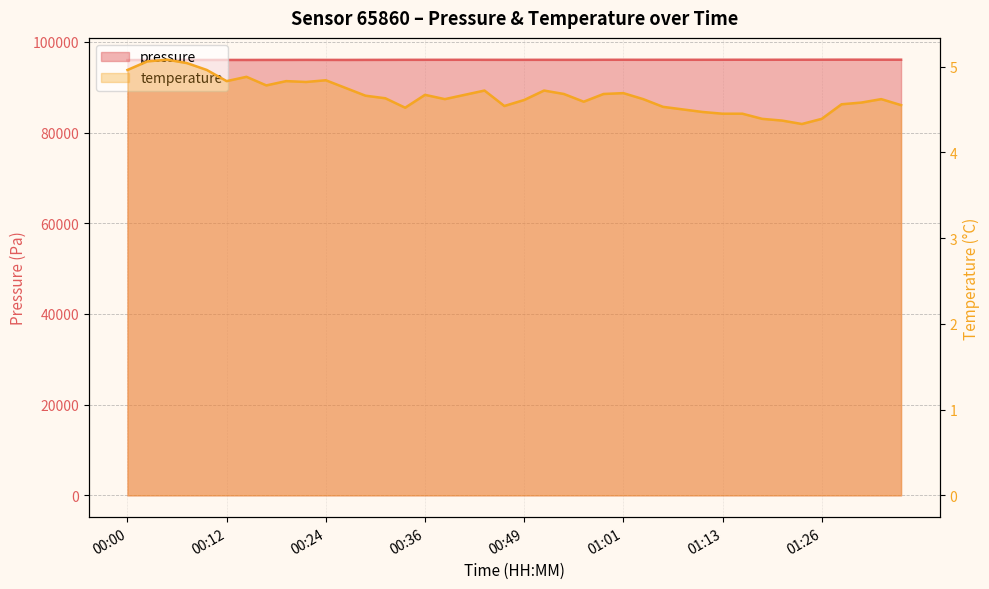

Which series changed the most between 00:17 and 01:06?

pressure